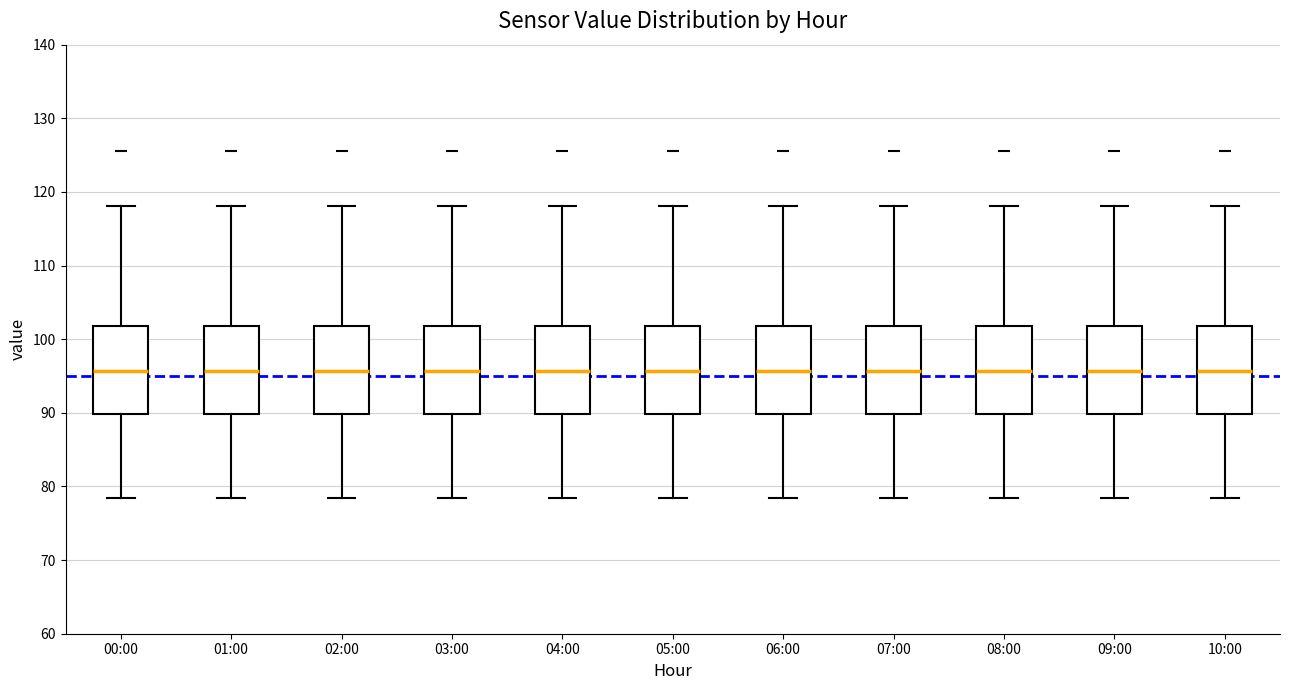

Reading left to right, read every box against the y-axis: the position of its median line, the range the box covers, and the ends of its whiskers. The values are not printed on the chart, so give them approximately, as read against the axis.

00:00: median 96, box 90 to 102, whiskers 79 to 118
01:00: median 96, box 90 to 102, whiskers 79 to 118
02:00: median 96, box 90 to 102, whiskers 79 to 118
03:00: median 96, box 90 to 102, whiskers 79 to 118
04:00: median 96, box 90 to 102, whiskers 79 to 118
05:00: median 96, box 90 to 102, whiskers 79 to 118
06:00: median 96, box 90 to 102, whiskers 79 to 118
07:00: median 96, box 90 to 102, whiskers 79 to 118
08:00: median 96, box 90 to 102, whiskers 79 to 118
09:00: median 96, box 90 to 102, whiskers 79 to 118
10:00: median 96, box 90 to 102, whiskers 79 to 118